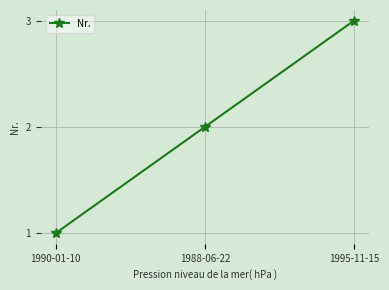

Reading left to right, extract all data points from this chart.

1	2	3